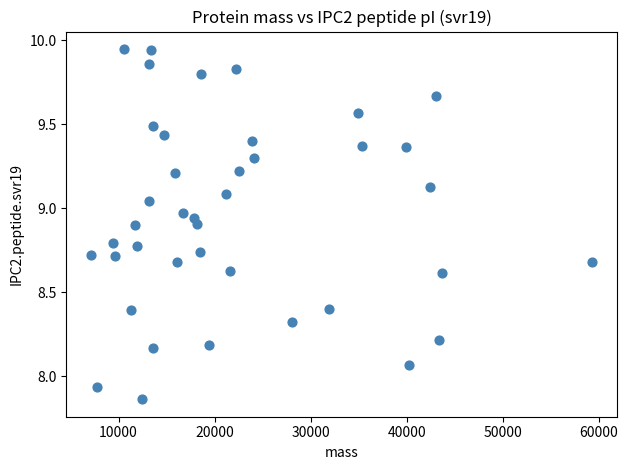

What is the range of X values (max minus min)?

52086.3